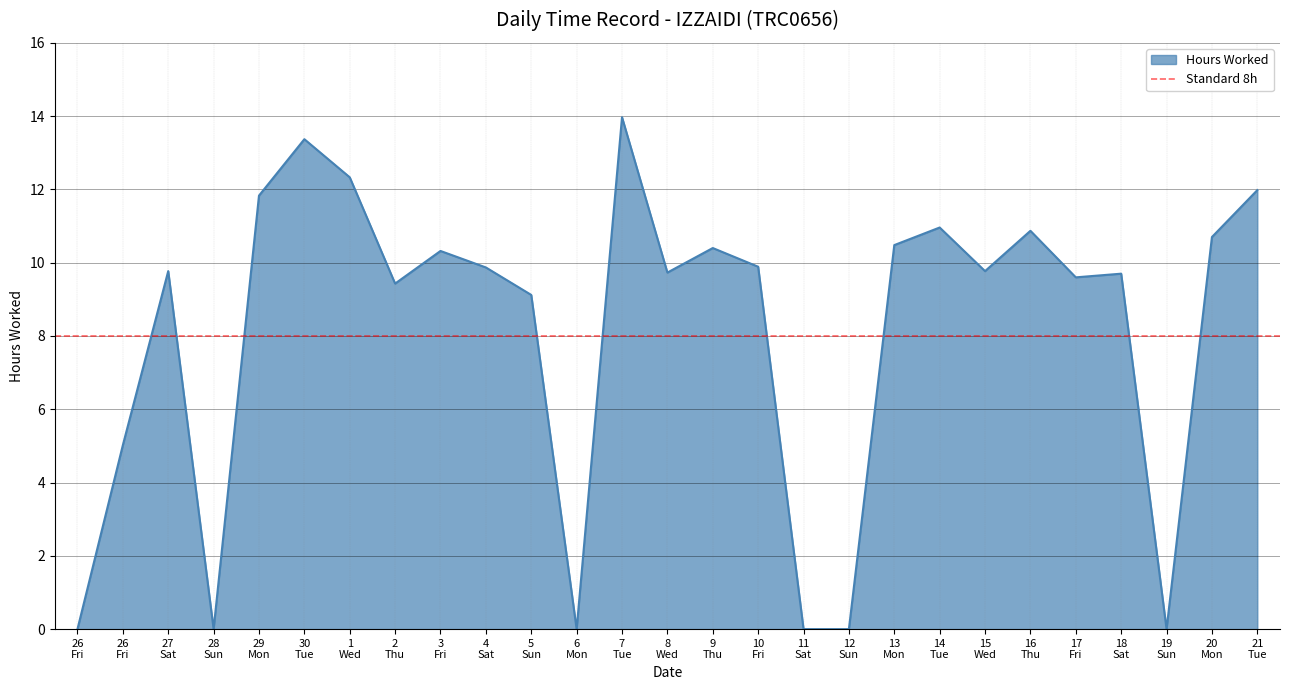

True or false: there are more than 1 points higher than both neighbors.

True